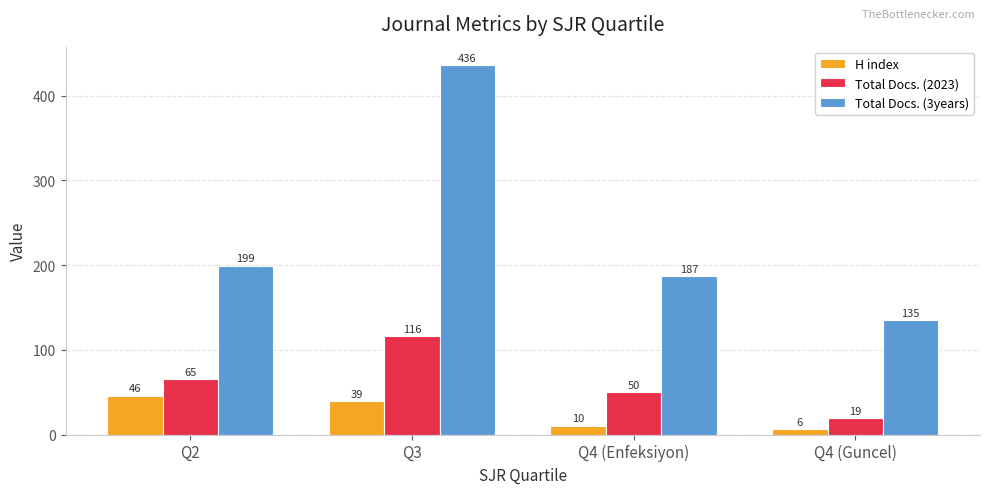

Reading left to right, list all the values displayed in this chart.

H index: Q2=46	Q3=39	Q4 (Enfeksiyon)=10	Q4 (Guncel)=6
Total Docs. (2023): Q2=65	Q3=116	Q4 (Enfeksiyon)=50	Q4 (Guncel)=19
Total Docs. (3years): Q2=199	Q3=436	Q4 (Enfeksiyon)=187	Q4 (Guncel)=135